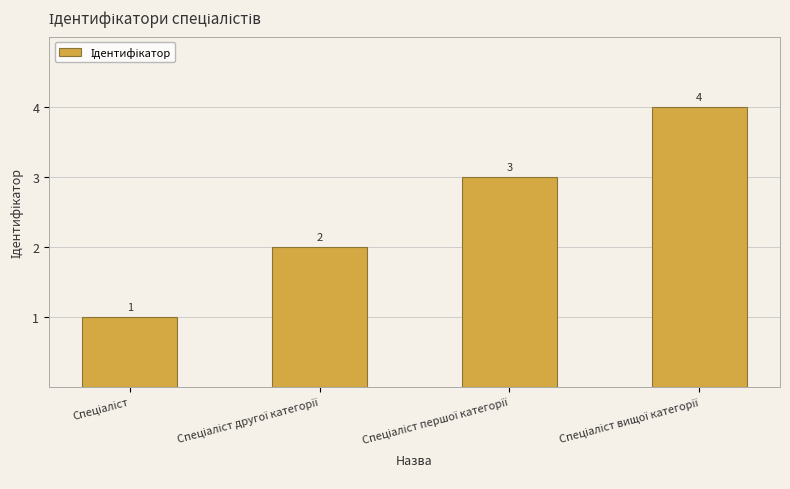

How many data points are less than 3?

2